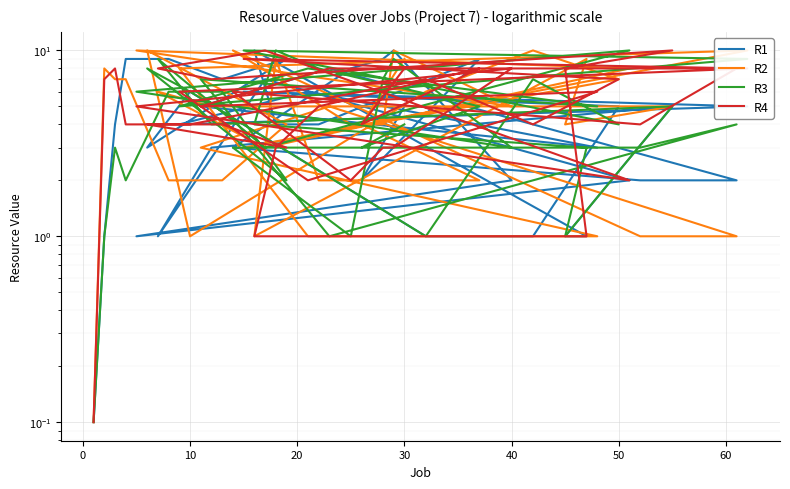

What is the sum of all R2 values?

207.1